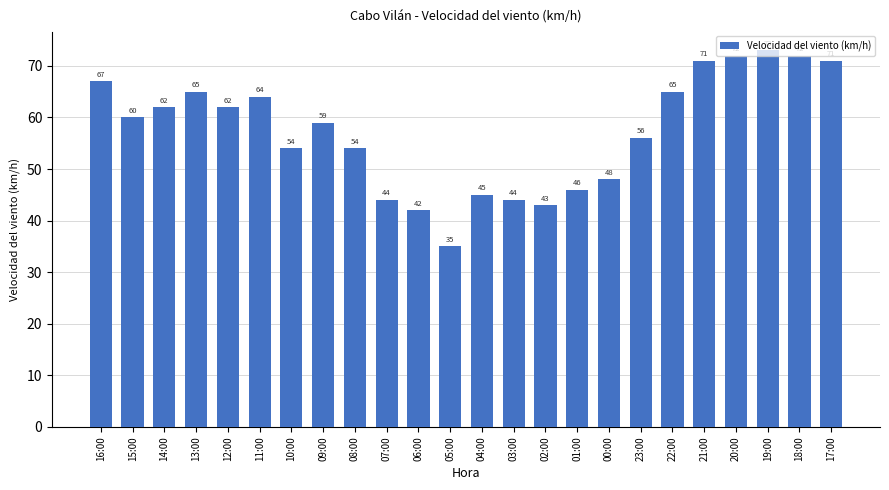

Approximately how many times larger is the value at 02:00 compared to 06:00?

1.0